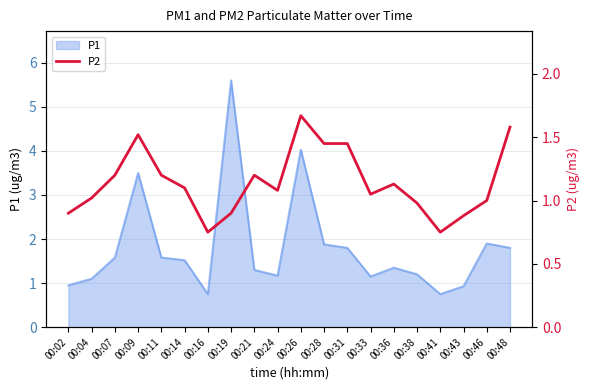

What is the maximum value for P1?

5.6